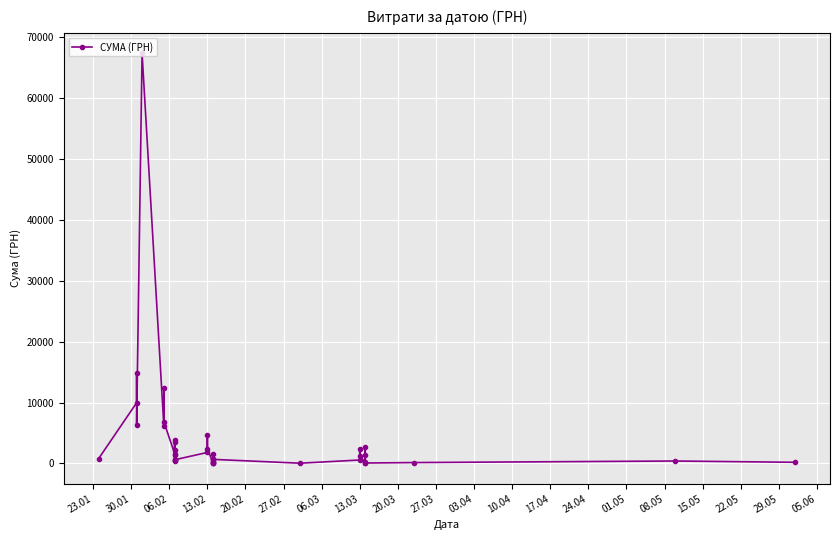

How many series are shown in this chart?

1